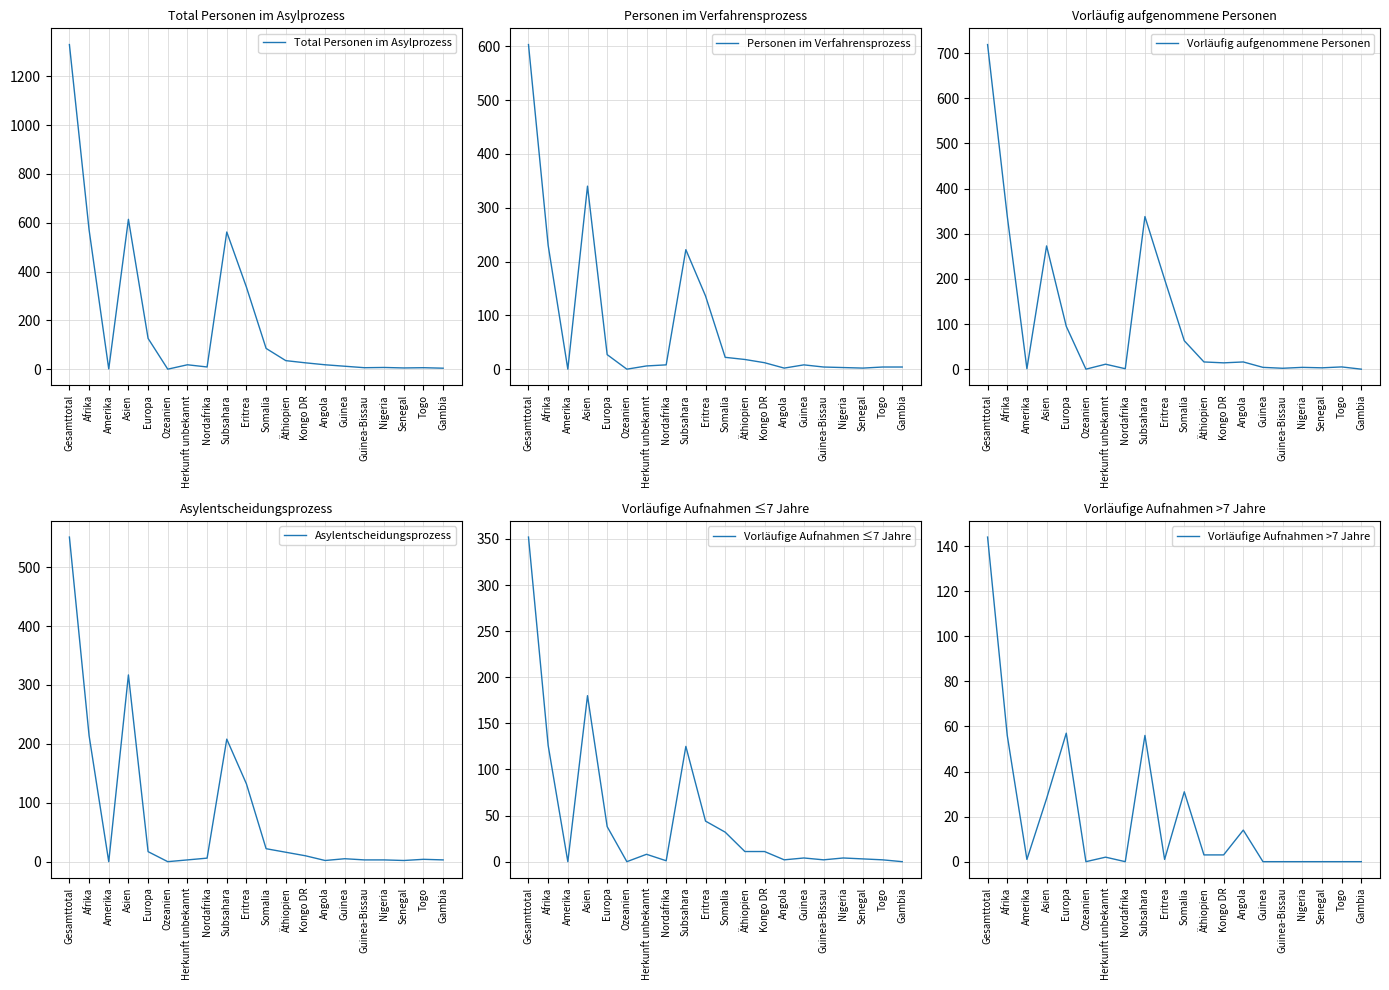

At how many categories does at least one series exceed 1151?

1